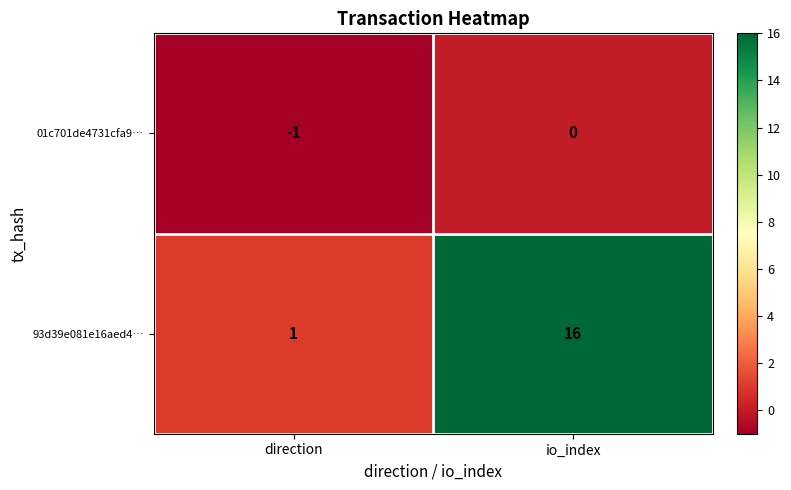

What is the smallest value displayed?

-1